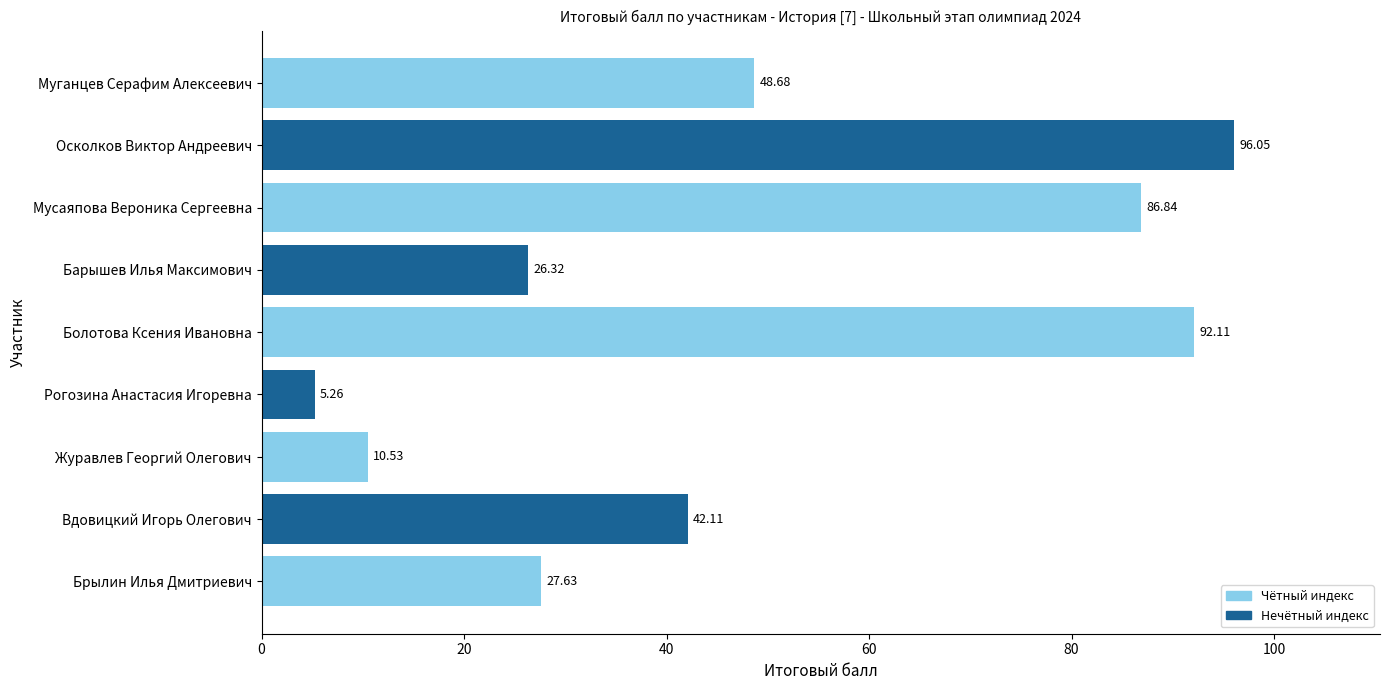

What is the sum of all values?

435.5